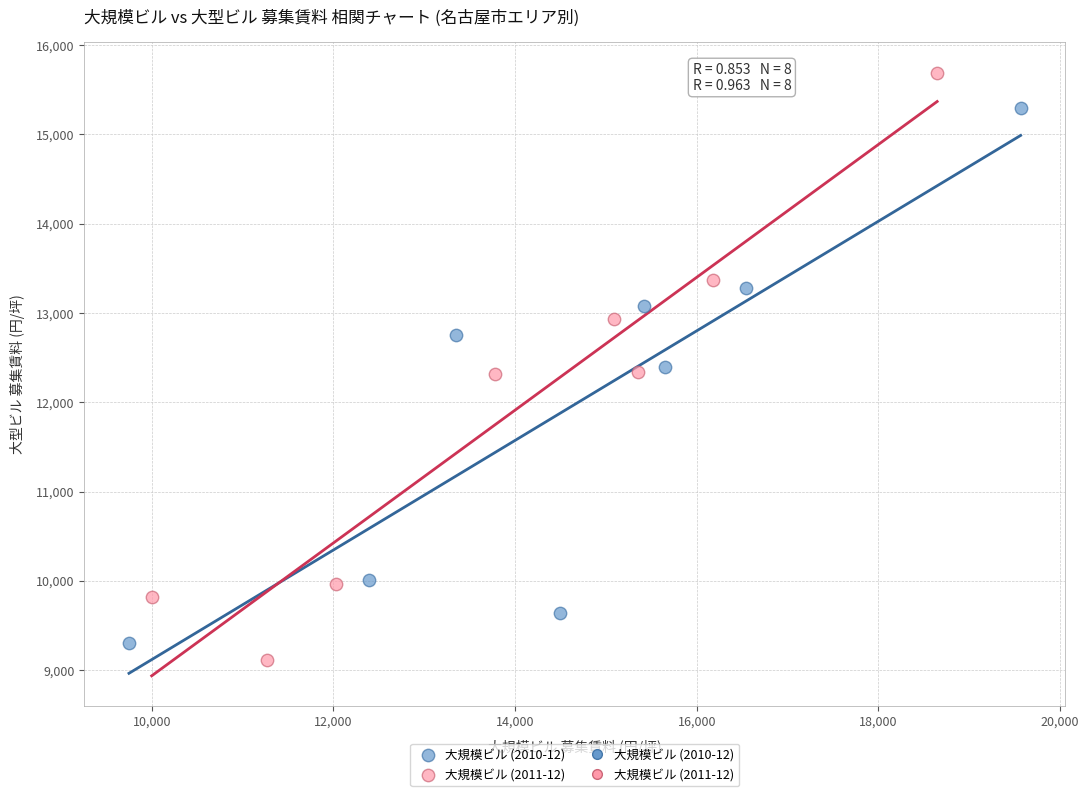

Which series reaches the maximum Y coordinate?

大規模ビル (2011-12)